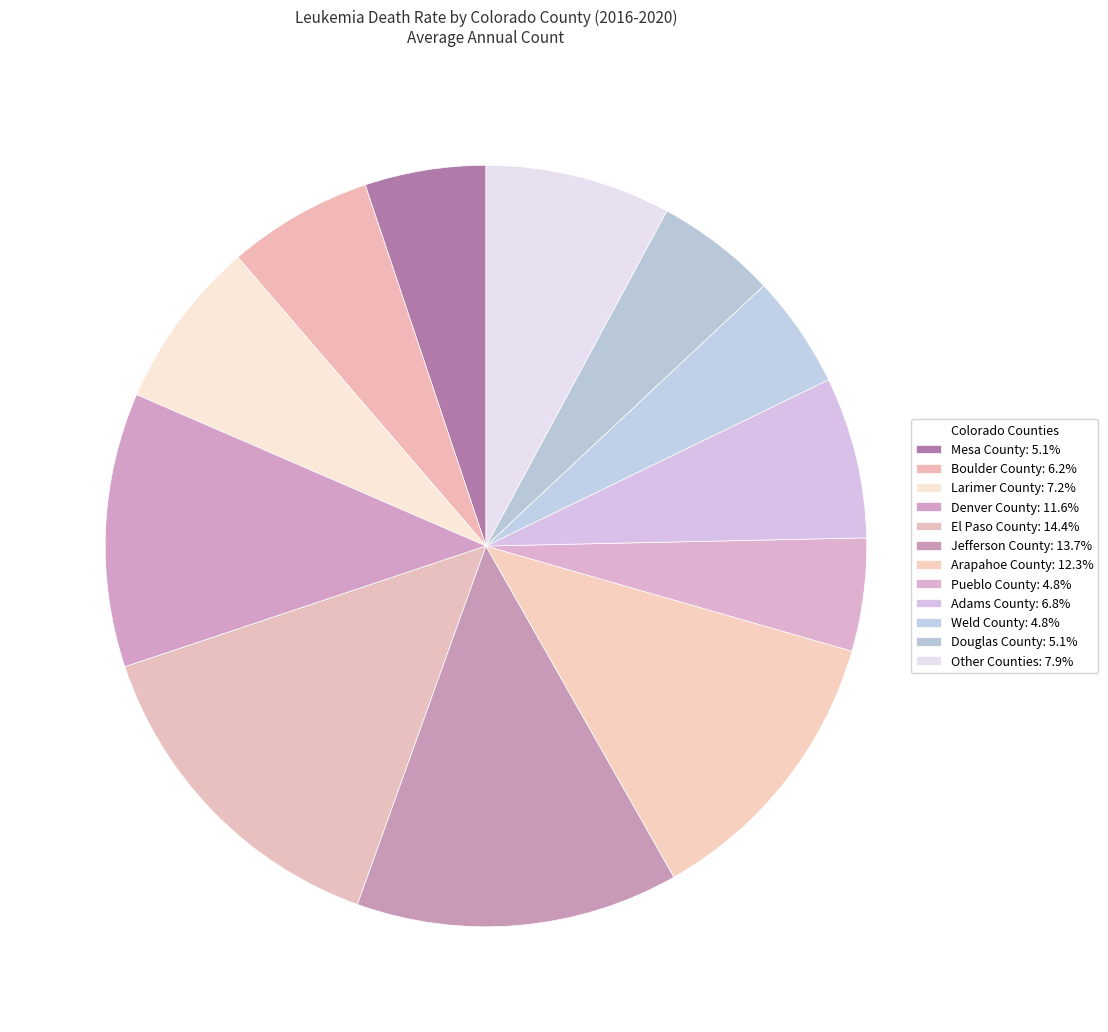

How many segments does this pie chart have?

12